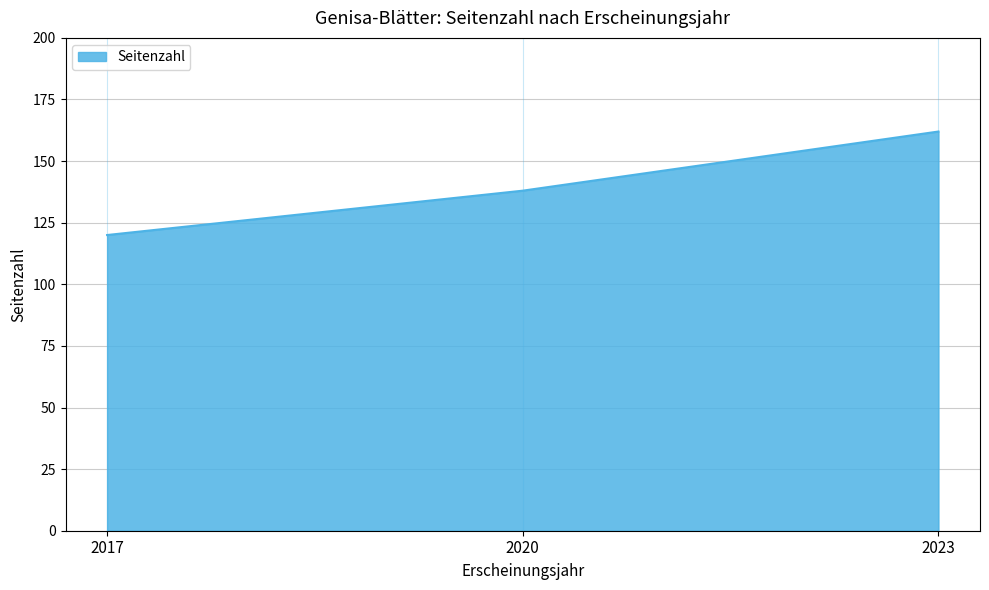

The chart shows a value of 120 at 2017. True or false?

True